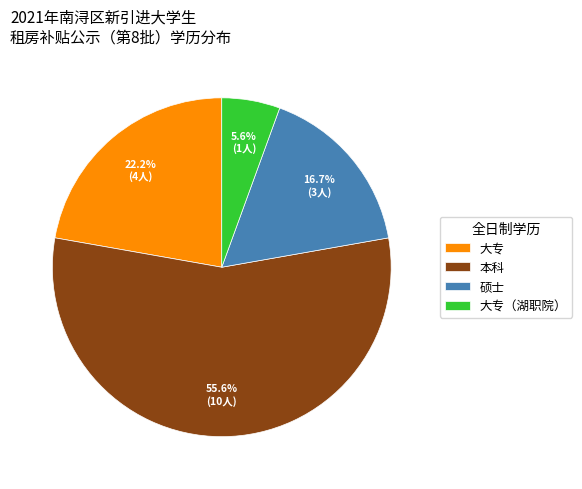

Between 大专（湖职院） and 本科, which is larger?

本科